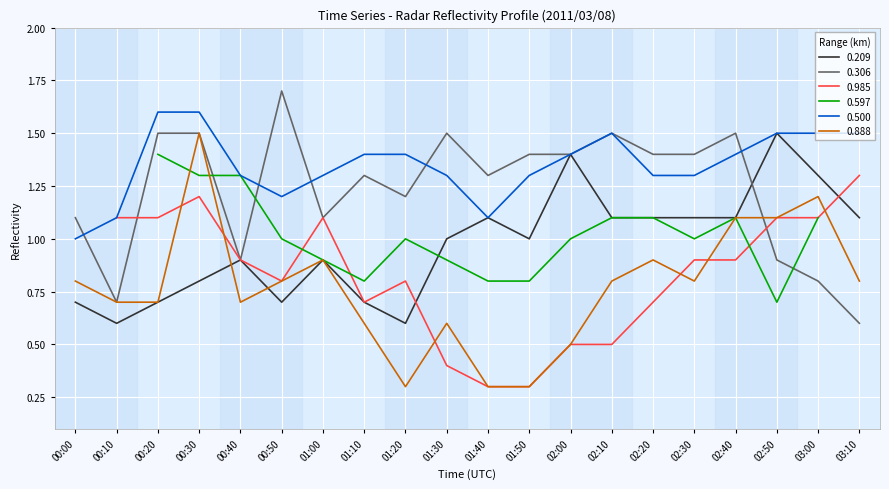

The value of 0.888 at 00:50 is 0.3. True or false?

False